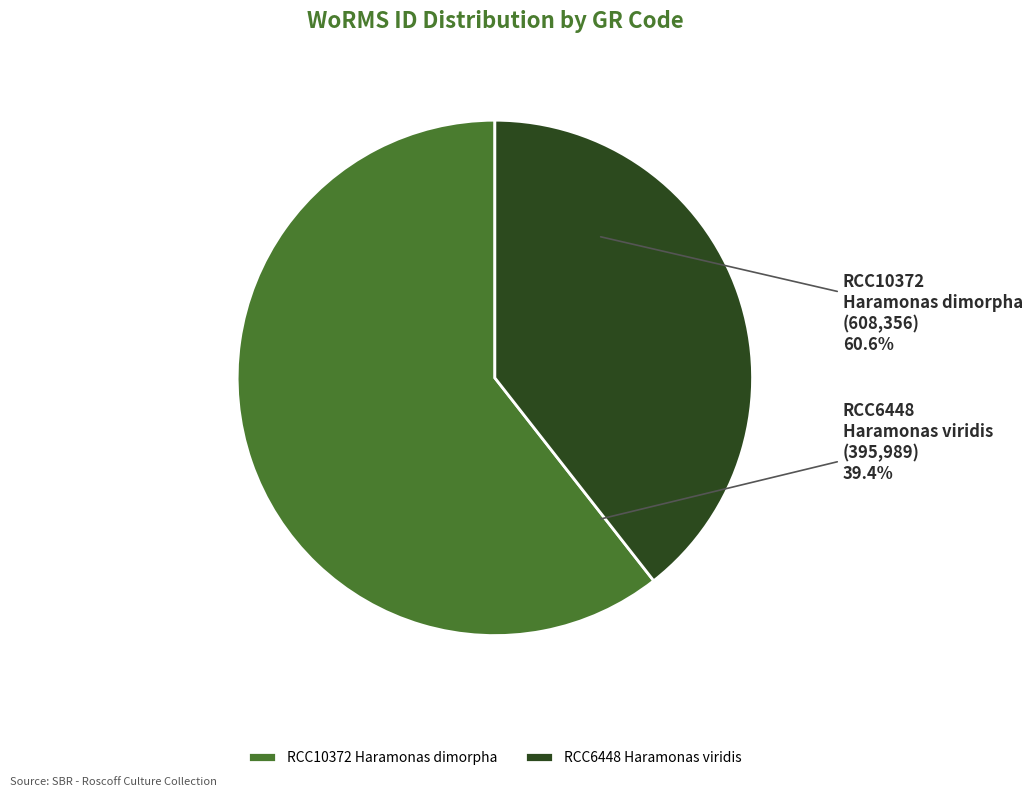

To the nearest percent, what is the difference between the RCC6448
Haramonas viridis and RCC10372
Haramonas dimorpha slice percentages?

21%